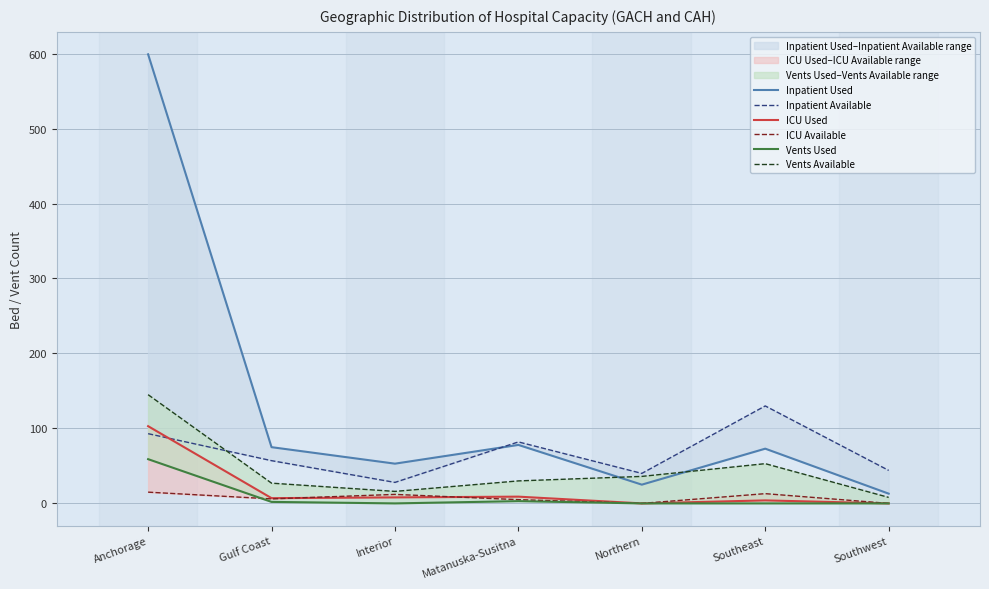

At which label is ICU Used closest to 51?

Matanuska-Susitna